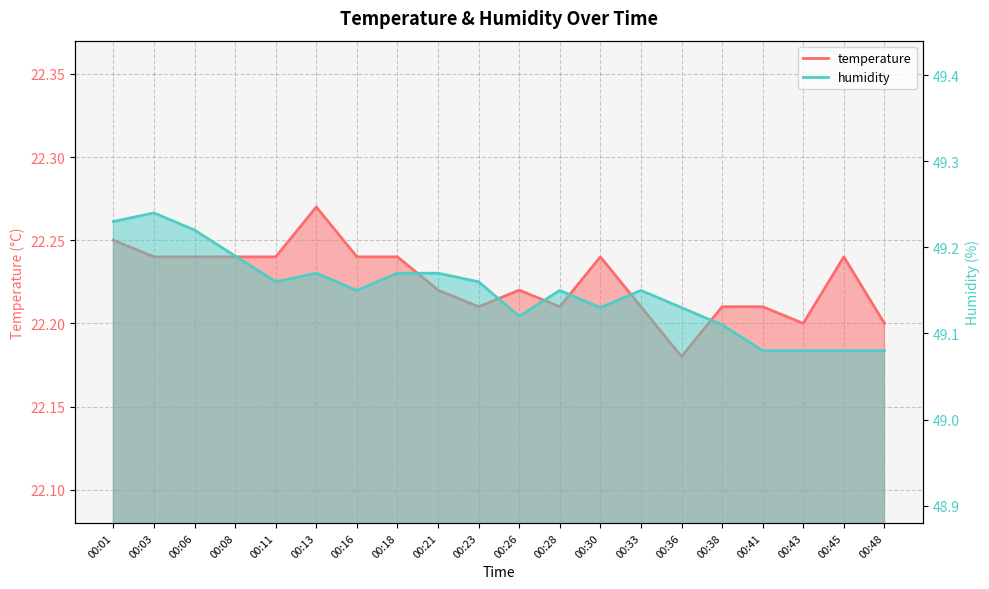

The value of humidity at 00:33 is 64.8. True or false?

False